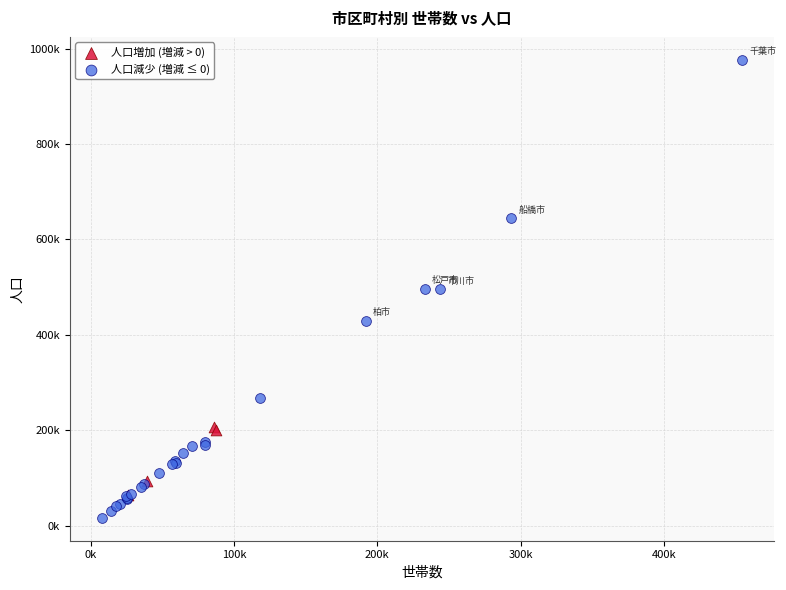

What are all the series names shown in the legend?

人口増加 (増減 > 0), 人口減少 (増減 ≤ 0)